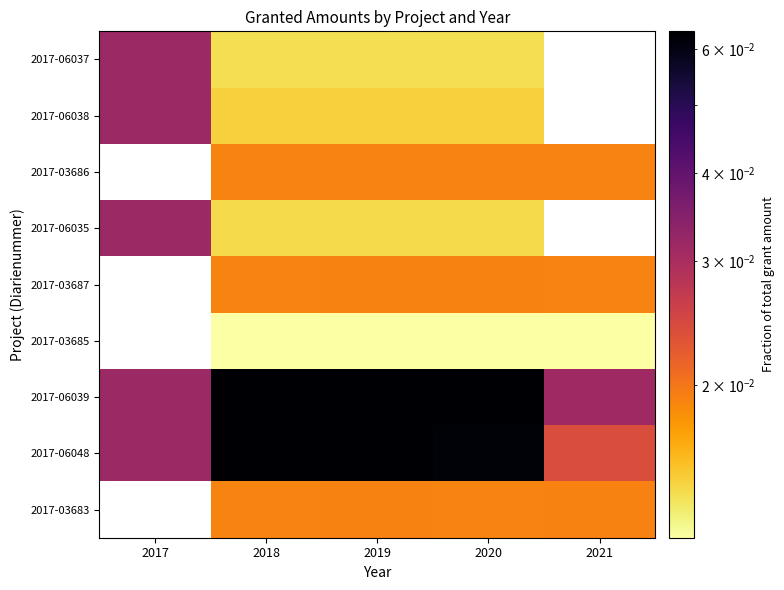

At which category is the sum across all series the highest?

2019